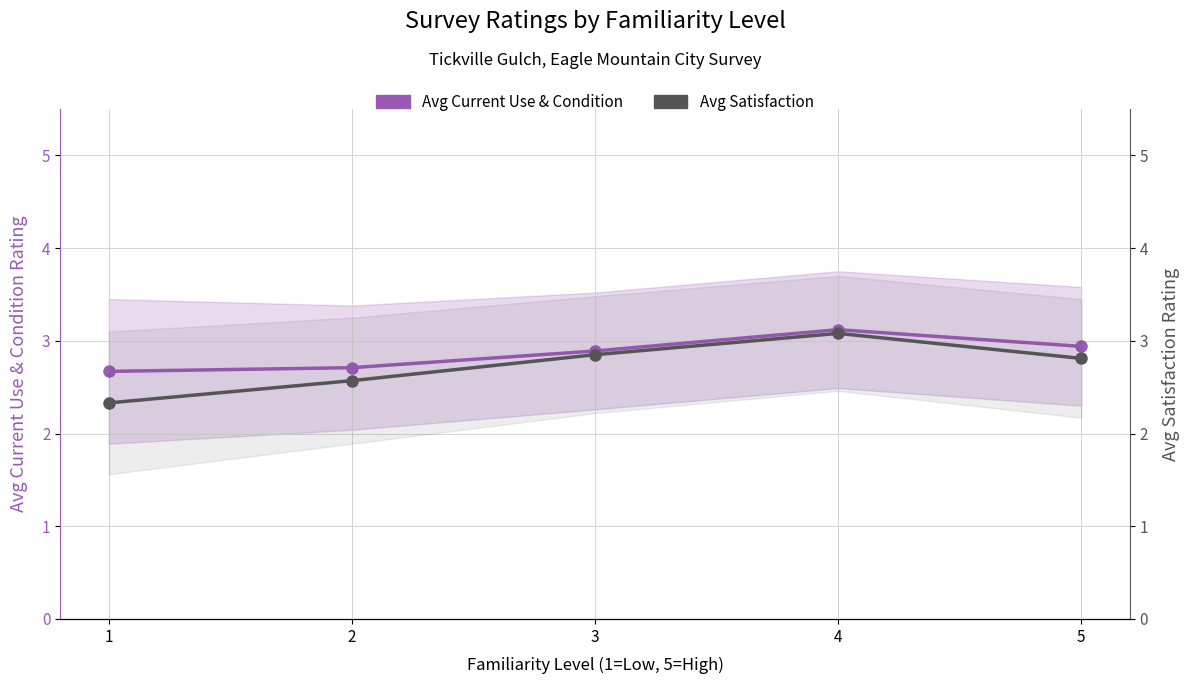

What value does the Avg Satisfaction series have at 2?

2.6